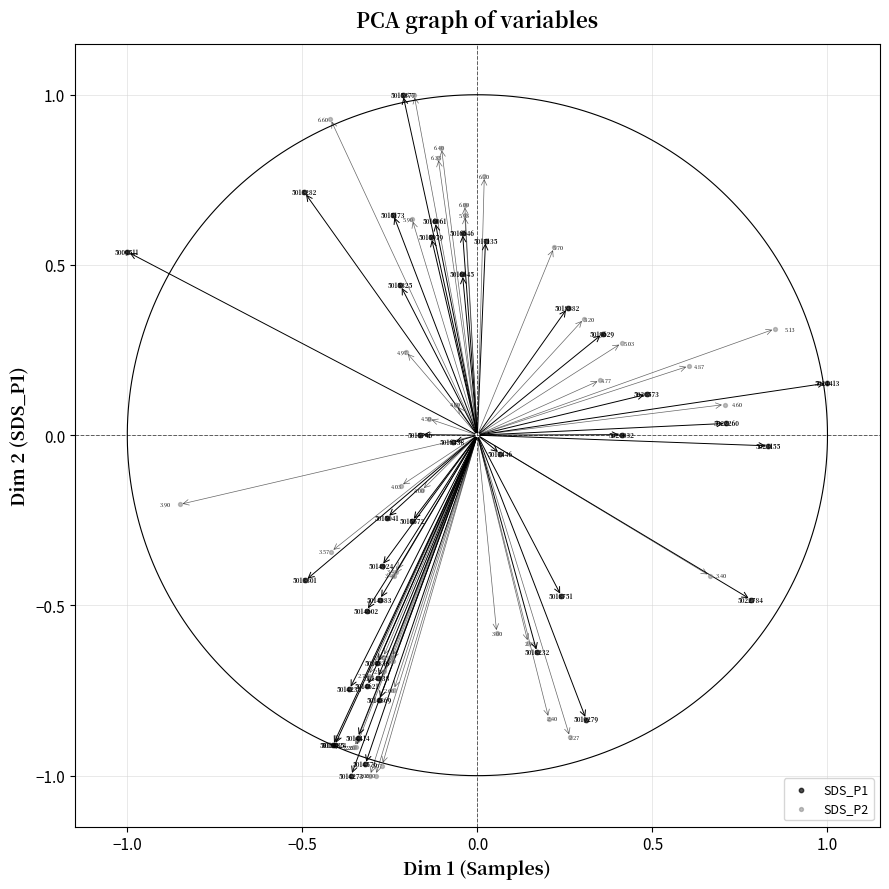

What are all the series names shown in the legend?

SDS_P1, SDS_P2